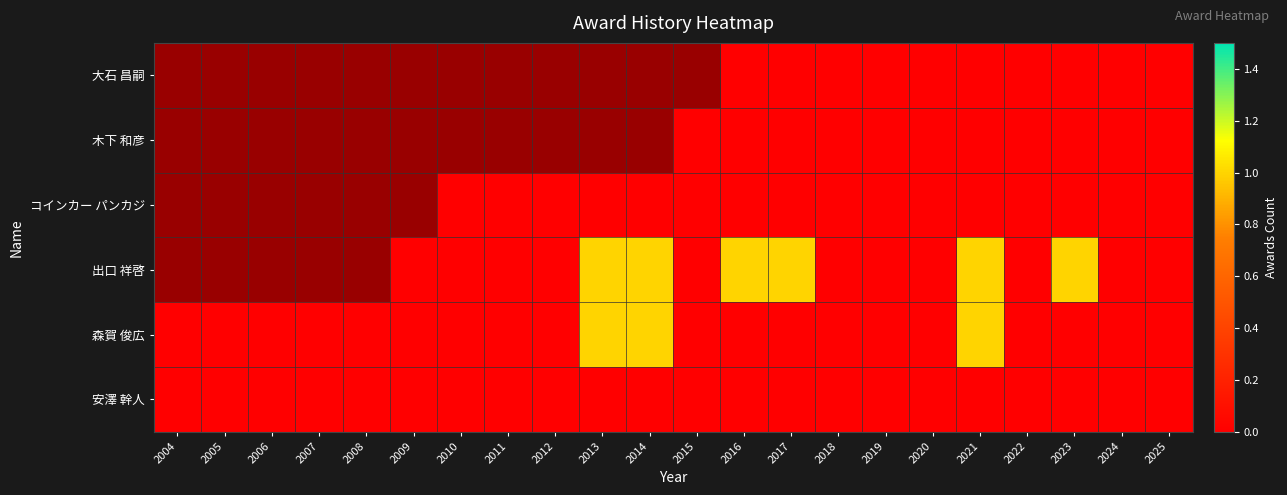

Count the number of categories in the chart.

22